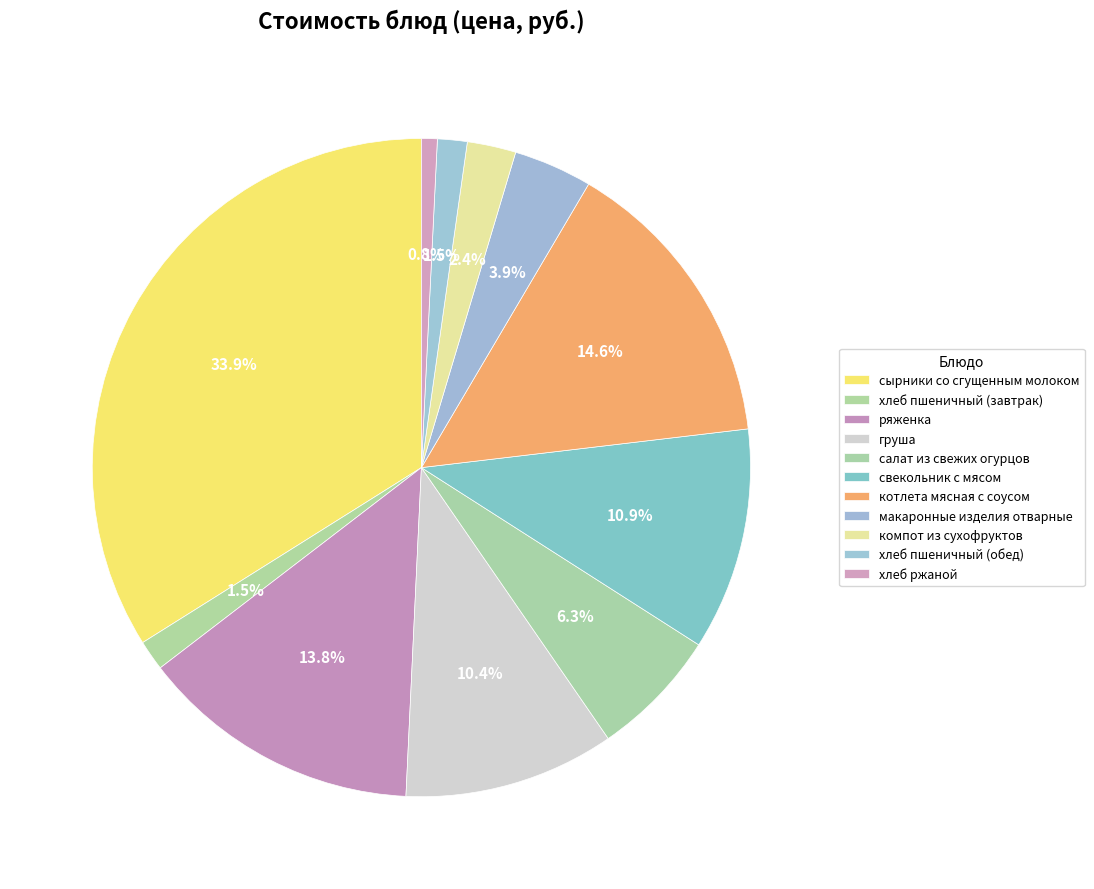

How many segments does this pie chart have?

11